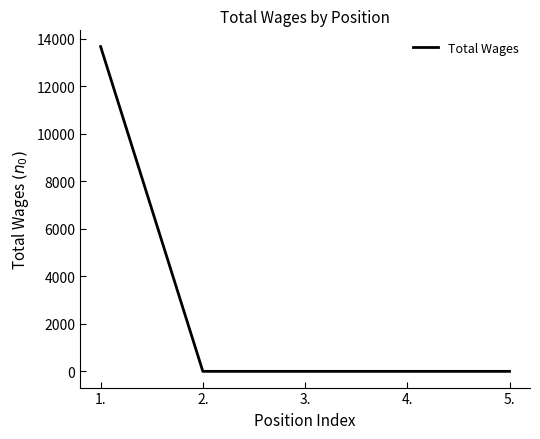

Which label corresponds to the largest value in the chart?

1.